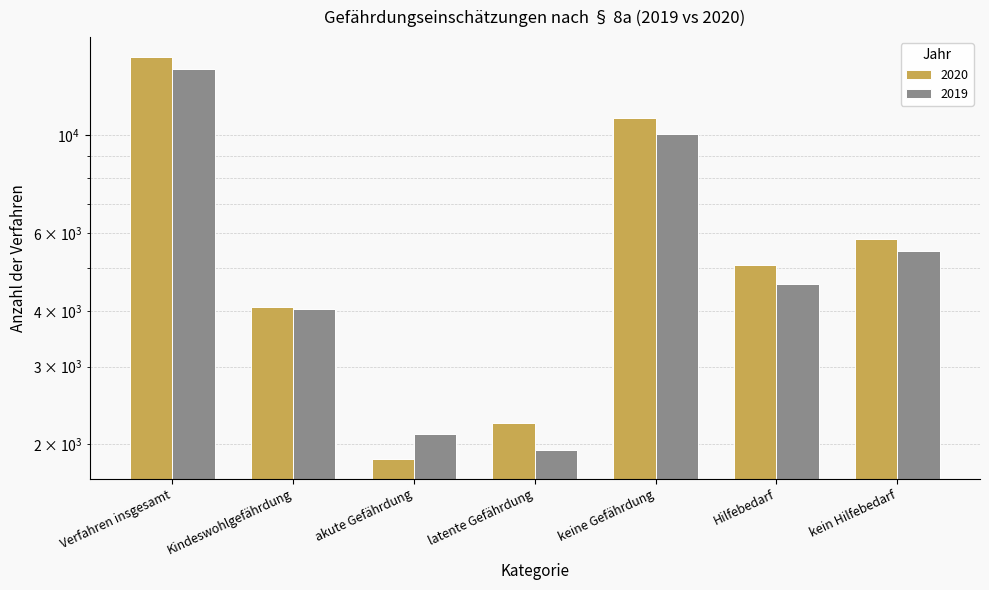

Rank the series by their maximum value, from lowest to highest.

2019, 2020